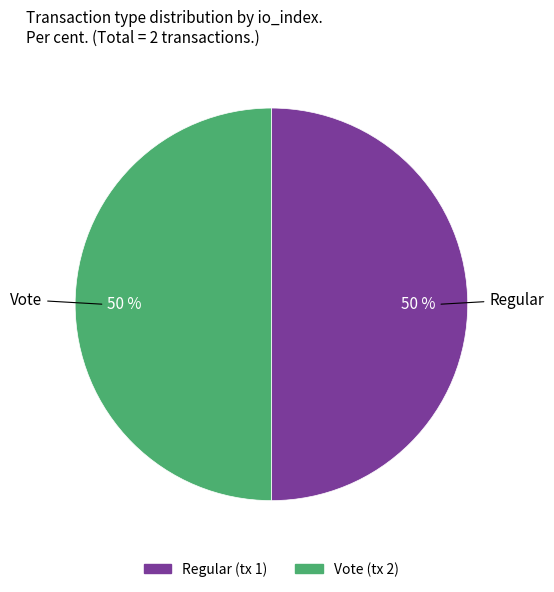

To the nearest percent, what is the average slice percentage?

50%